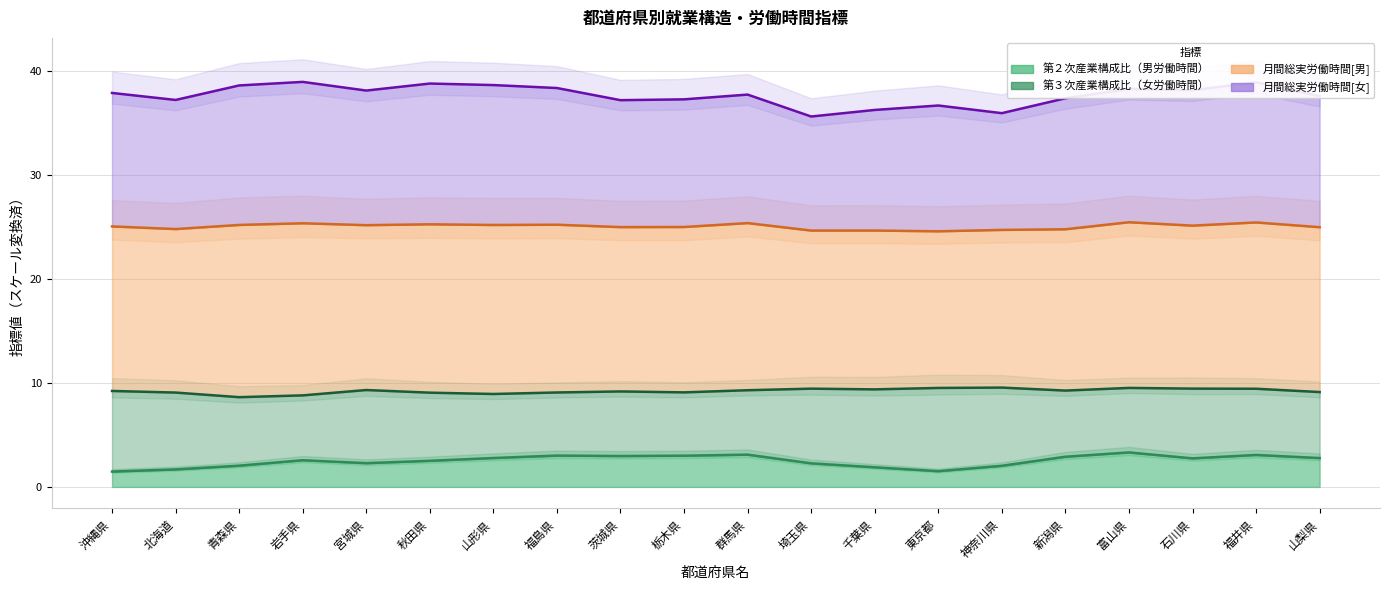

At 群馬県, list the series in order from smallest to largest.

第２次産業構成比（男労働時間）, 月間総実労働時間[女]